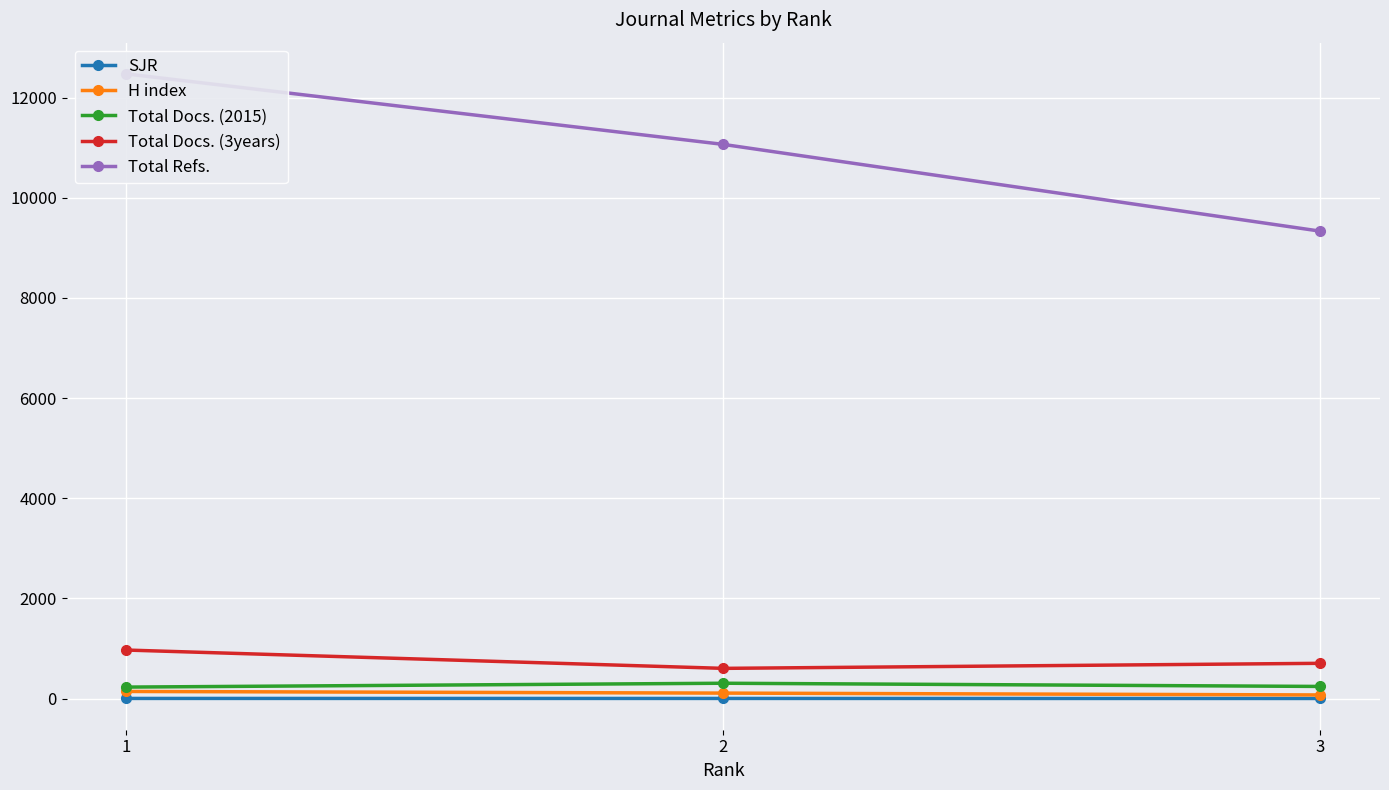

At which label does Total Docs. (2015) reach its peak?

2